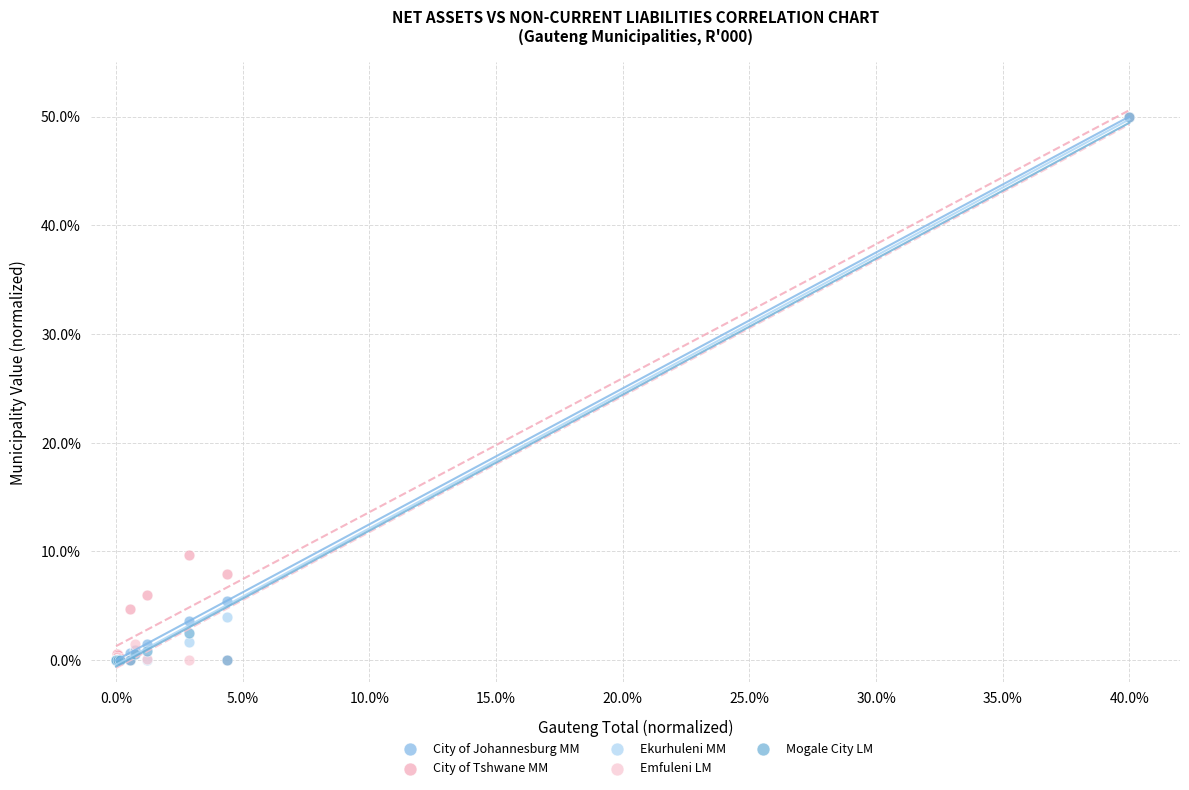

What are all the series names shown in the legend?

City of Johannesburg MM, City of Tshwane MM, Ekurhuleni MM, Emfuleni LM, Mogale City LM